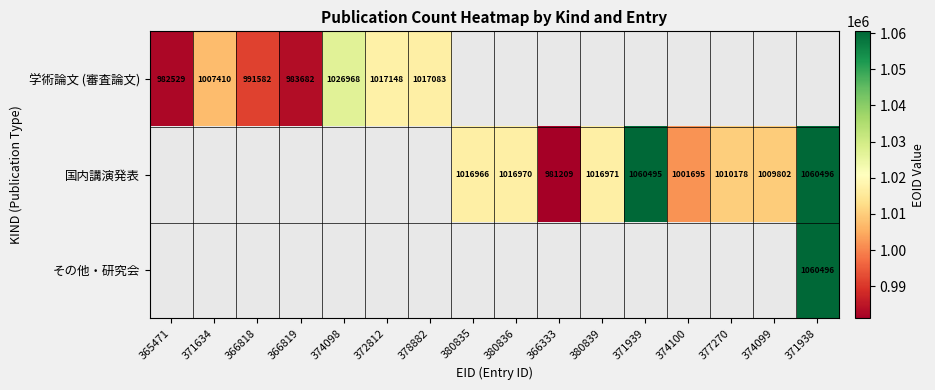

At which category does the chart reach its peak across all series?

371938